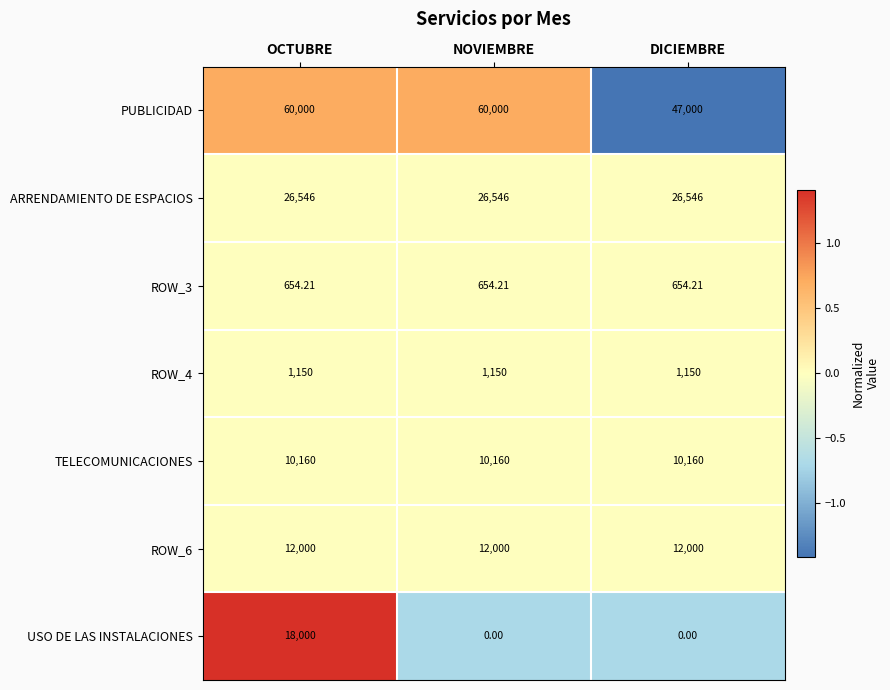

Is the value of ROW_3 at OCTUBRE greater than the value of PUBLICIDAD at DICIEMBRE?

No